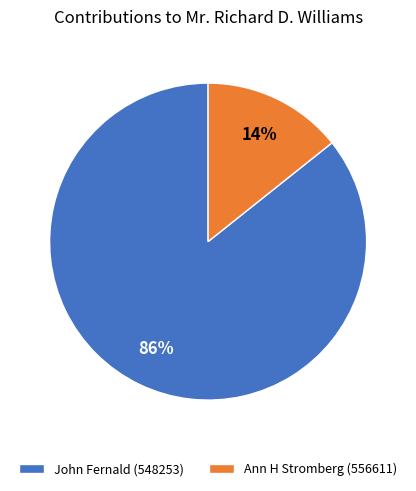

Rank the categories by value from lowest to highest.

Ann H Stromberg (556611), John Fernald (548253)